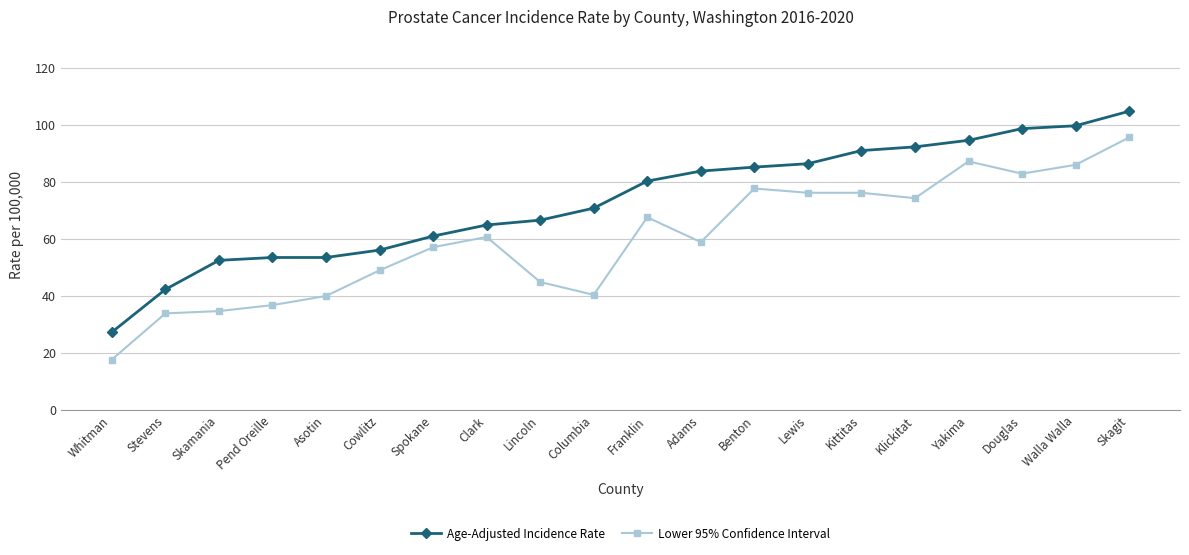

How many lines are shown in the chart?

2